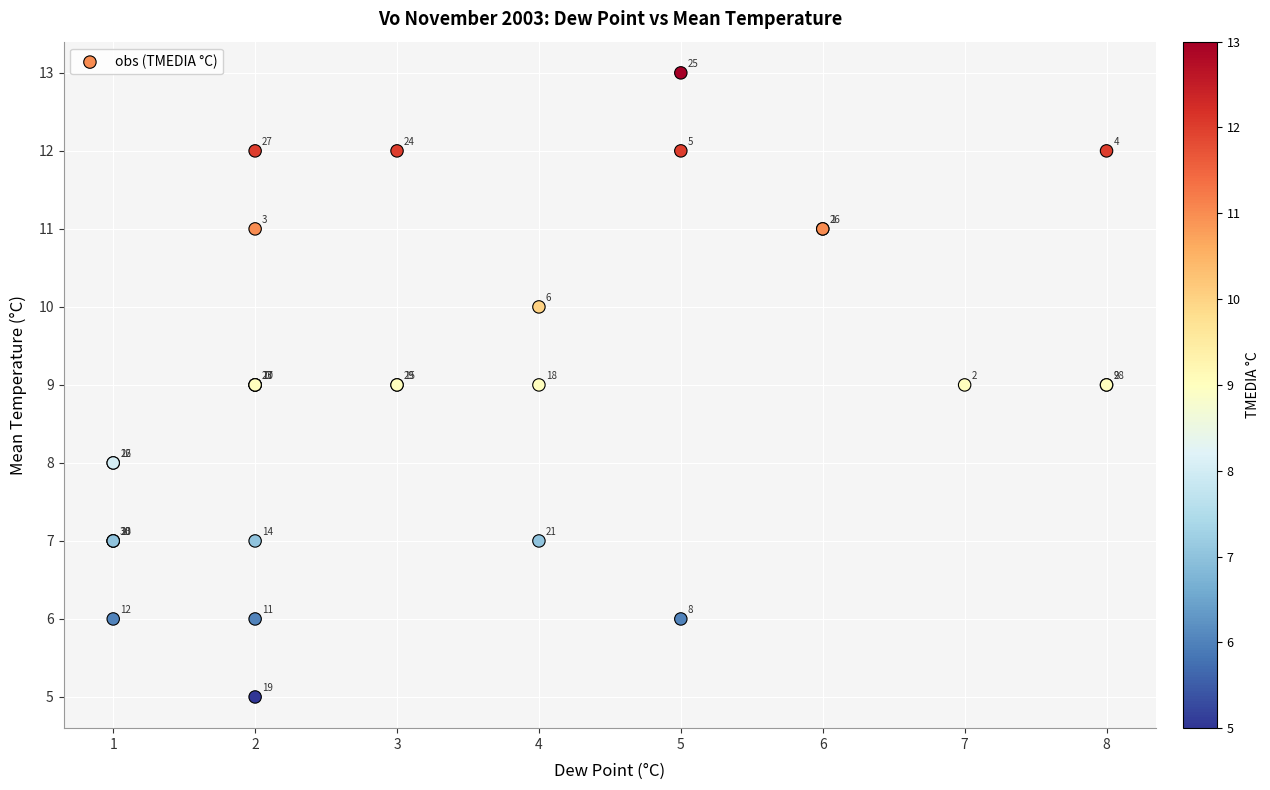

What Y value in the scatter plot is closest to 9?

9